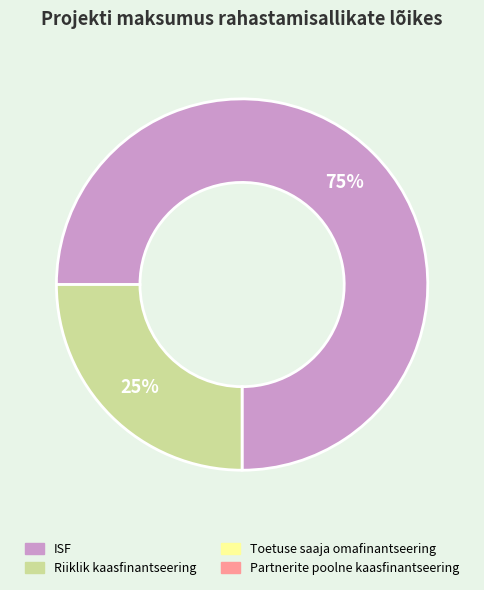

To the nearest percent, what is the difference between the largest and smallest slice percentages?

50%